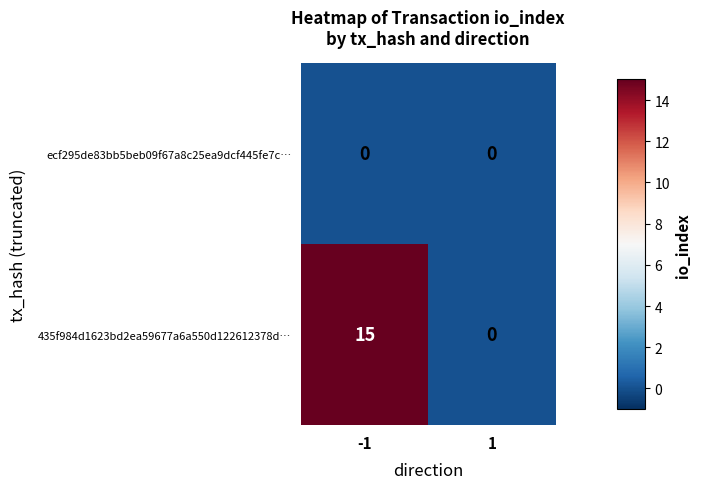

How many values in 435f984d1623bd2ea59677a6a550d122612378d… are above zero?

1